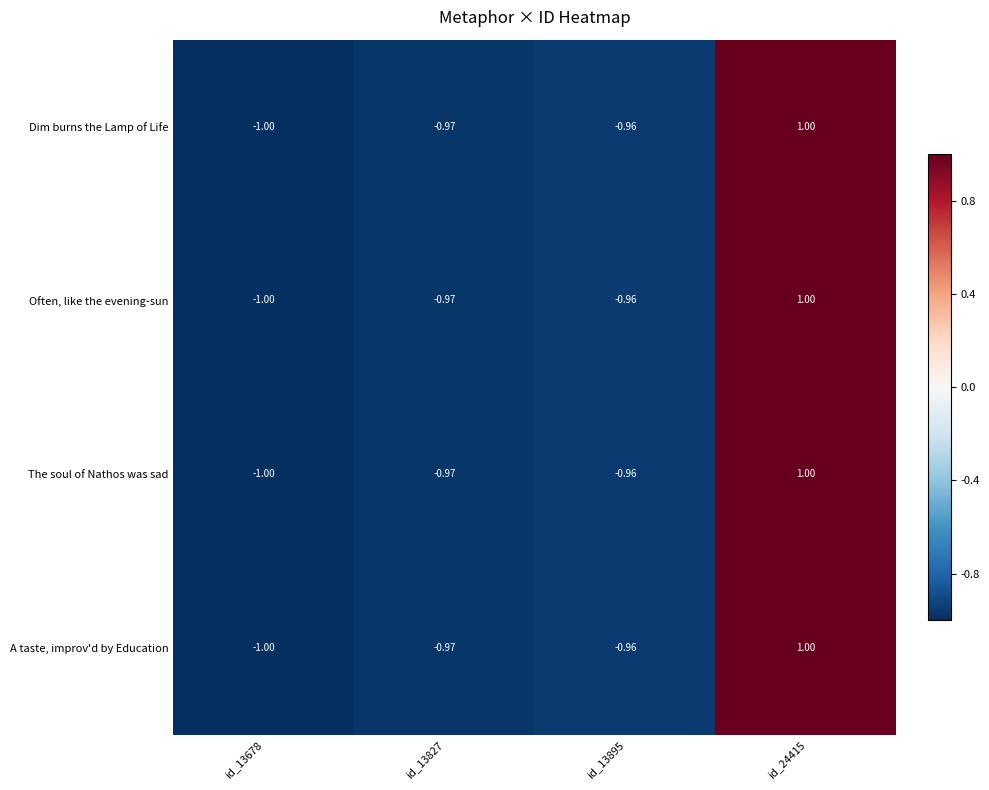

How many data points in Dim burns the Lamp of Life are above 0?

1